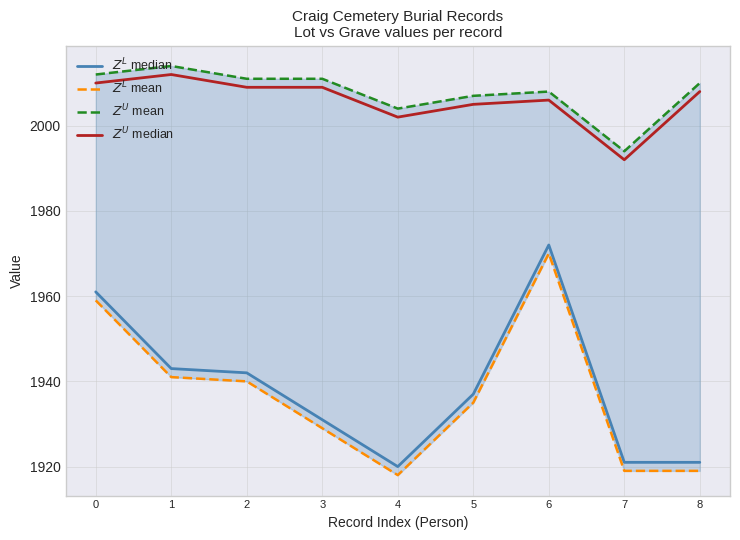

Does the chart have visible grid lines?

Yes